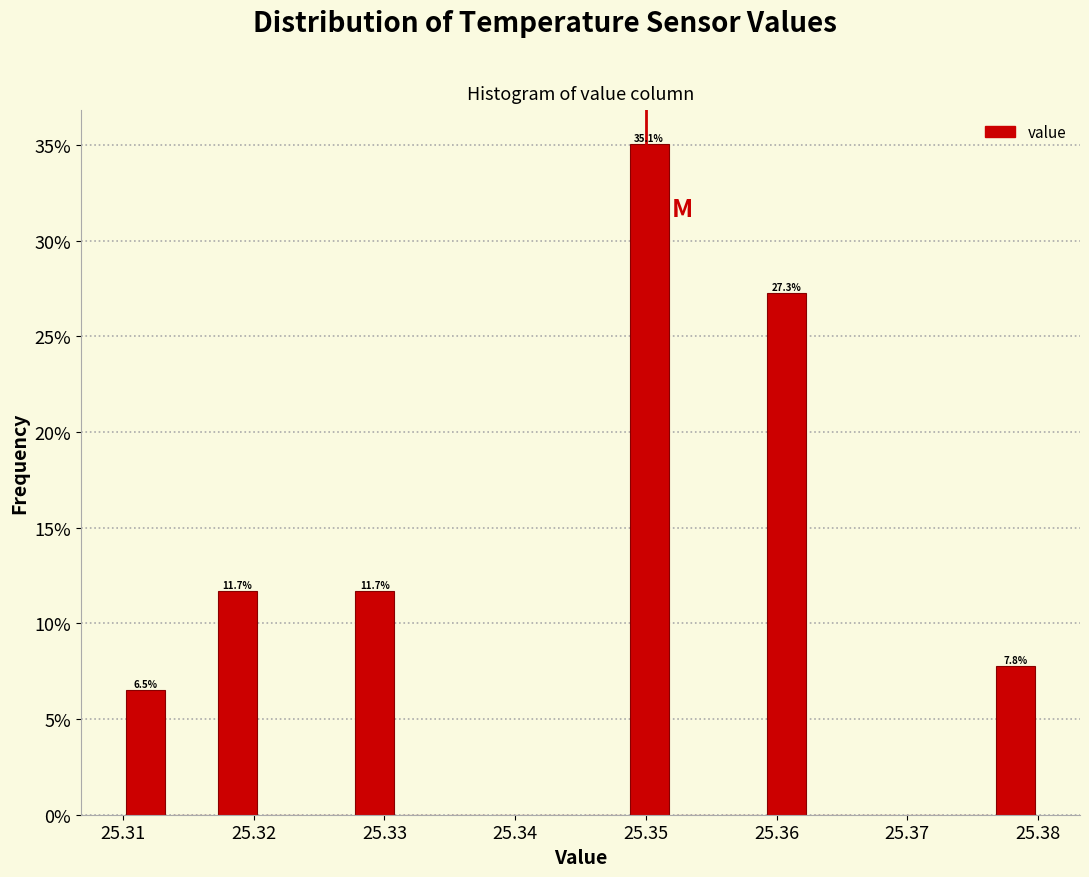

Around what value on the x-axis is the tallest bar? Give the approximate position of its centre, as read against the axis.

25.350